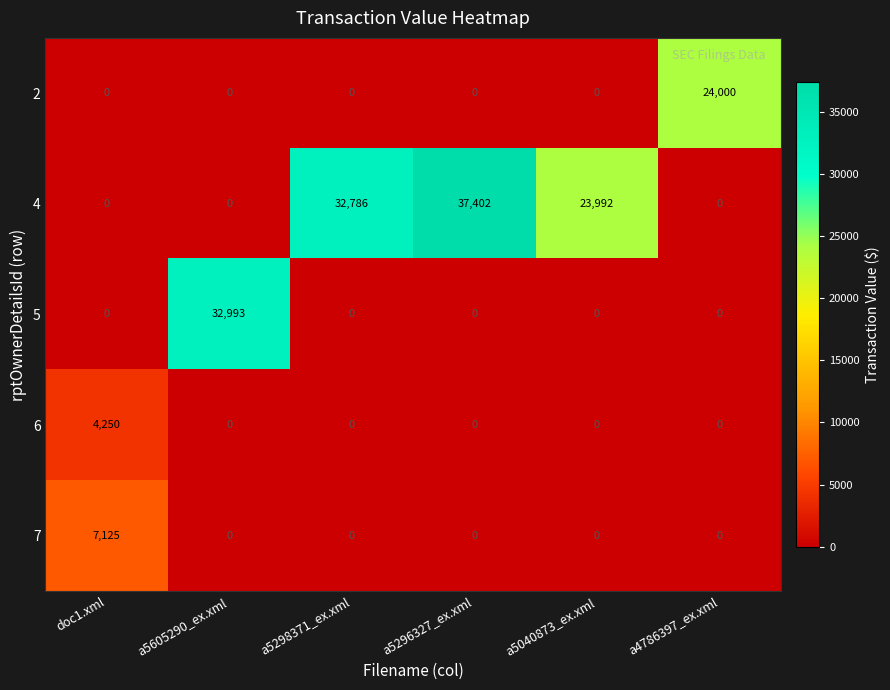

At how many categories does at least one series exceed 5448?

6